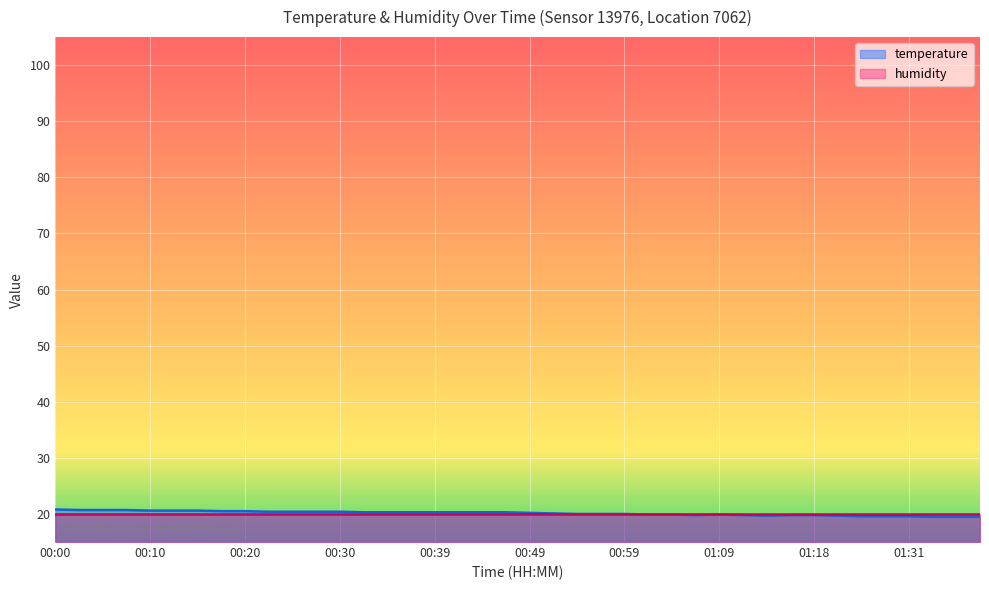

Rank the categories by value from highest to lowest.

00:00, 00:03, 00:05, 00:08, 00:10, 00:13, 00:15, 00:18, 00:20, 00:22, 00:25, 00:27, 00:30, 00:32, 00:35, 00:37, 00:39, 00:42, 00:44, 00:47, 00:49, 00:51, 00:54, 00:56, 00:59, 01:01, 01:04, 01:09, 01:06, 01:11, 01:16, 01:18, 01:14, 01:24, 01:26, 01:29, 01:31, 01:33, 01:36, 01:38